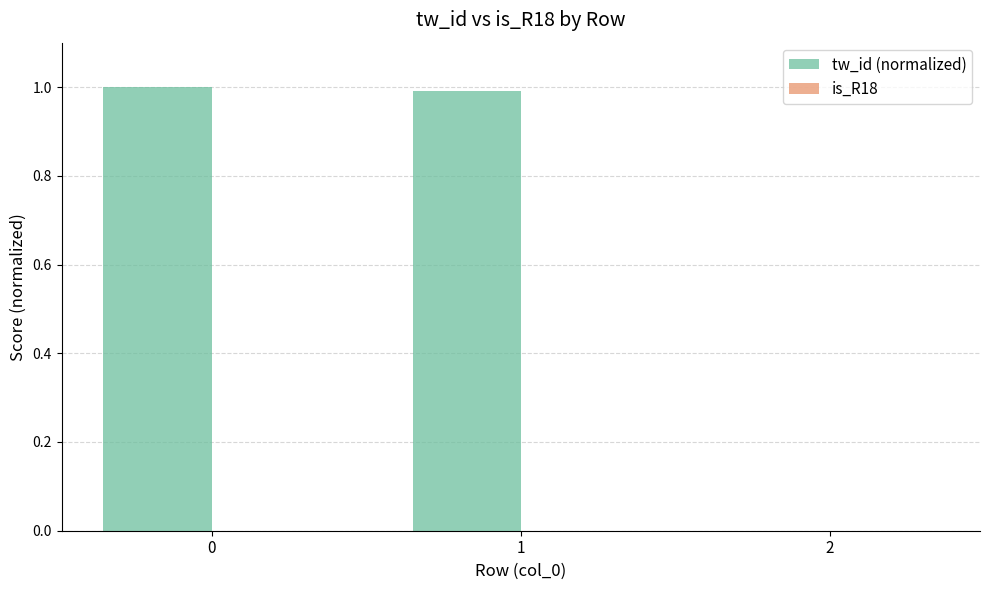

How many categories are shown in the chart?

3